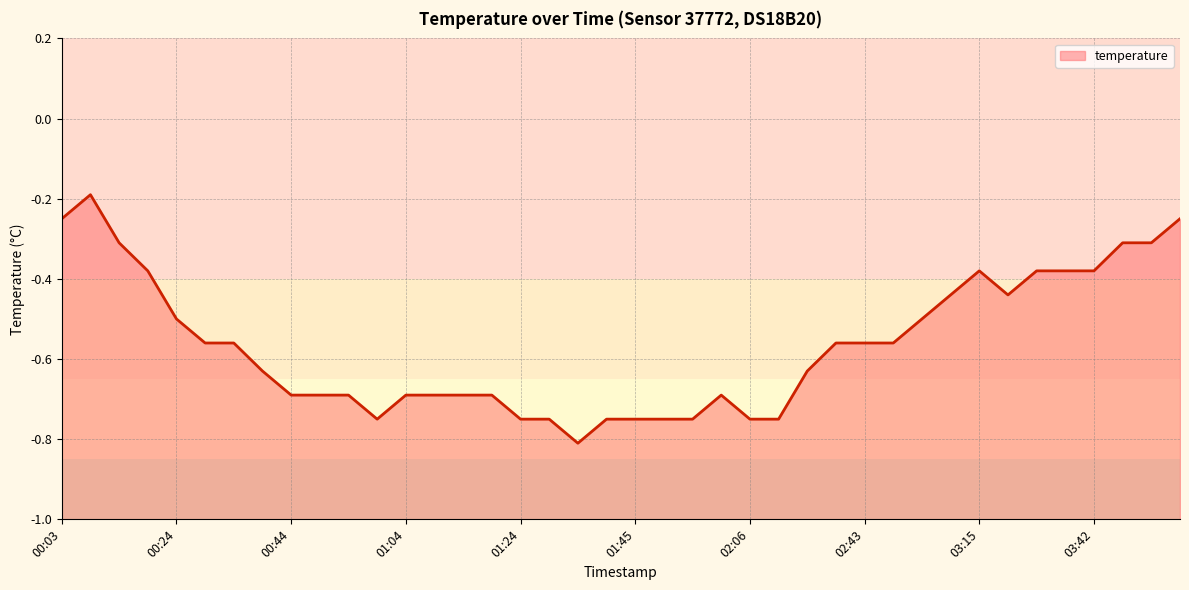

What is the label of the 22nd point from the left?

01:50